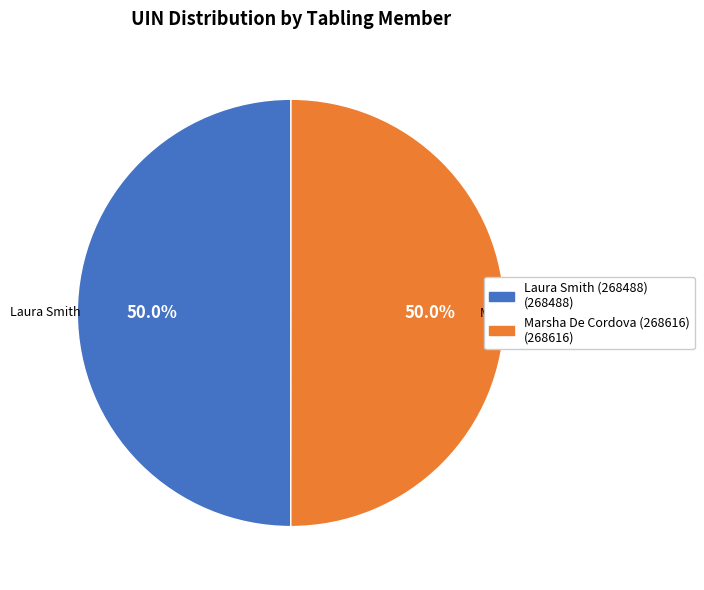

Is the sum of Marsha De Cordova (268616) and Laura Smith (268488) greater than half?

Yes